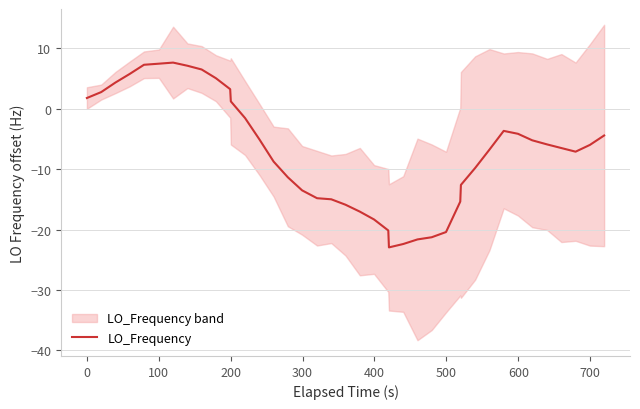

What is the lowest value of the LO_Frequency series?

-22.9